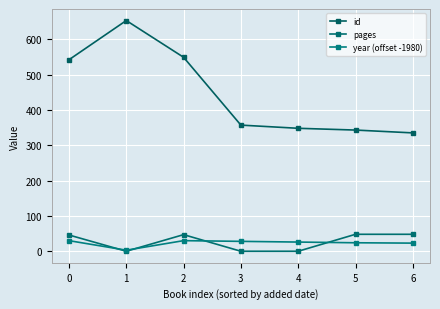

Does the chart have visible grid lines?

Yes